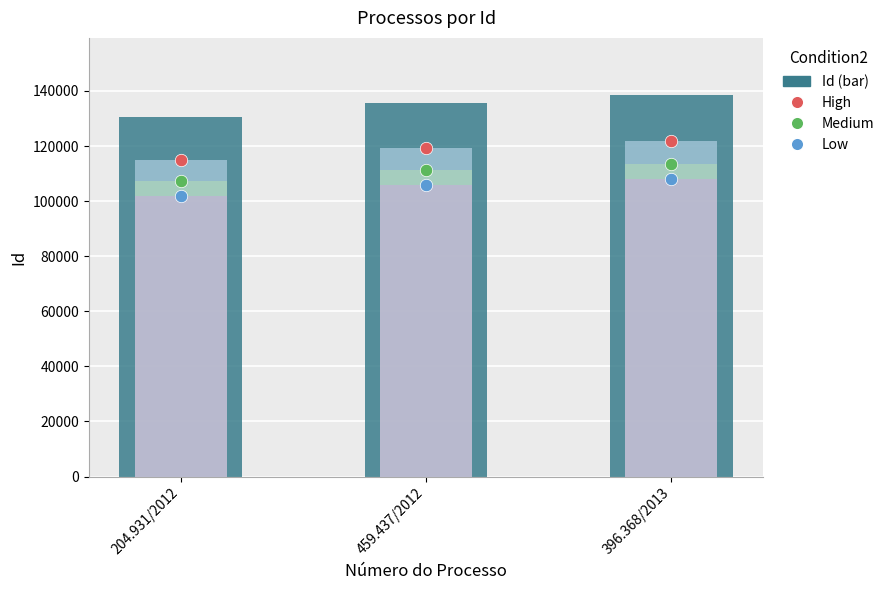

Is the value of Medium at 204.931/2012 greater than the value of High at 396.368/2013?

No